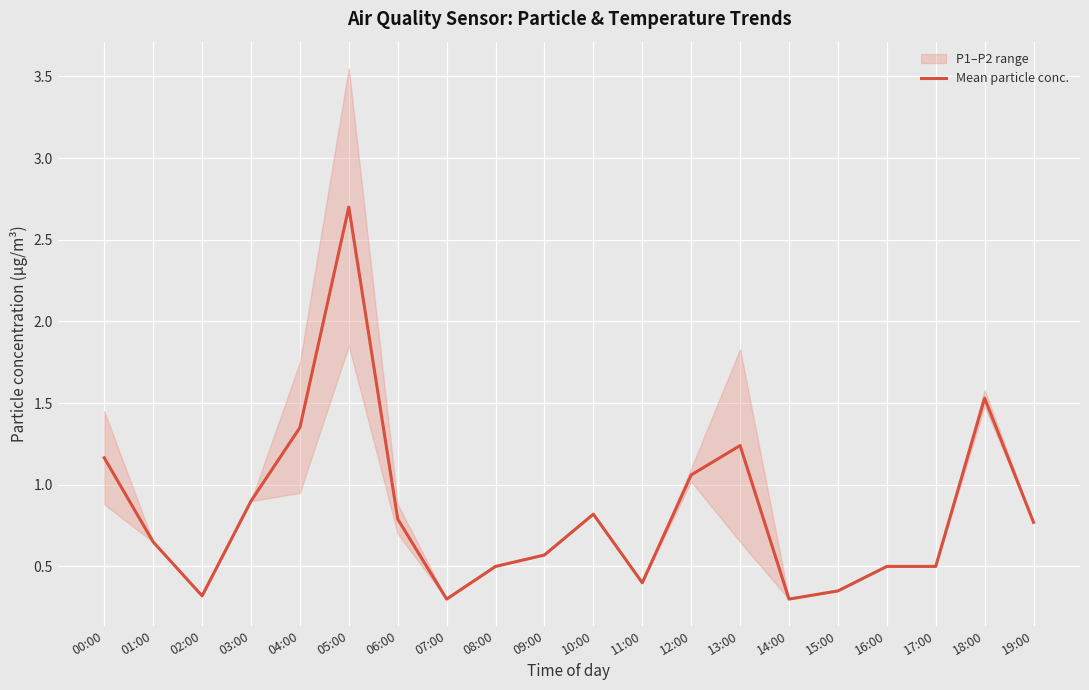

List the labels in order of value, smallest first.

07:00, 14:00, 02:00, 15:00, 11:00, 08:00, 16:00, 17:00, 09:00, 01:00, 19:00, 06:00, 10:00, 03:00, 12:00, 00:00, 13:00, 04:00, 18:00, 05:00